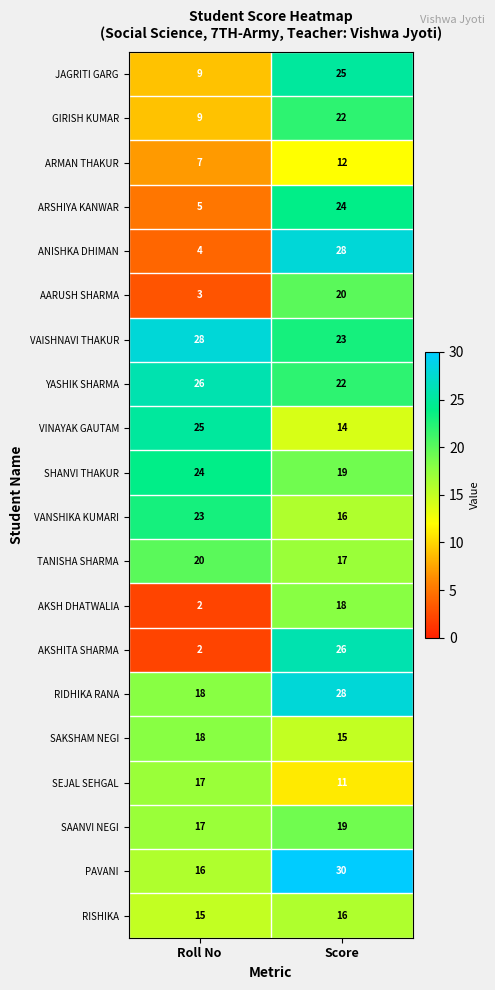

What is the smallest value displayed?

2